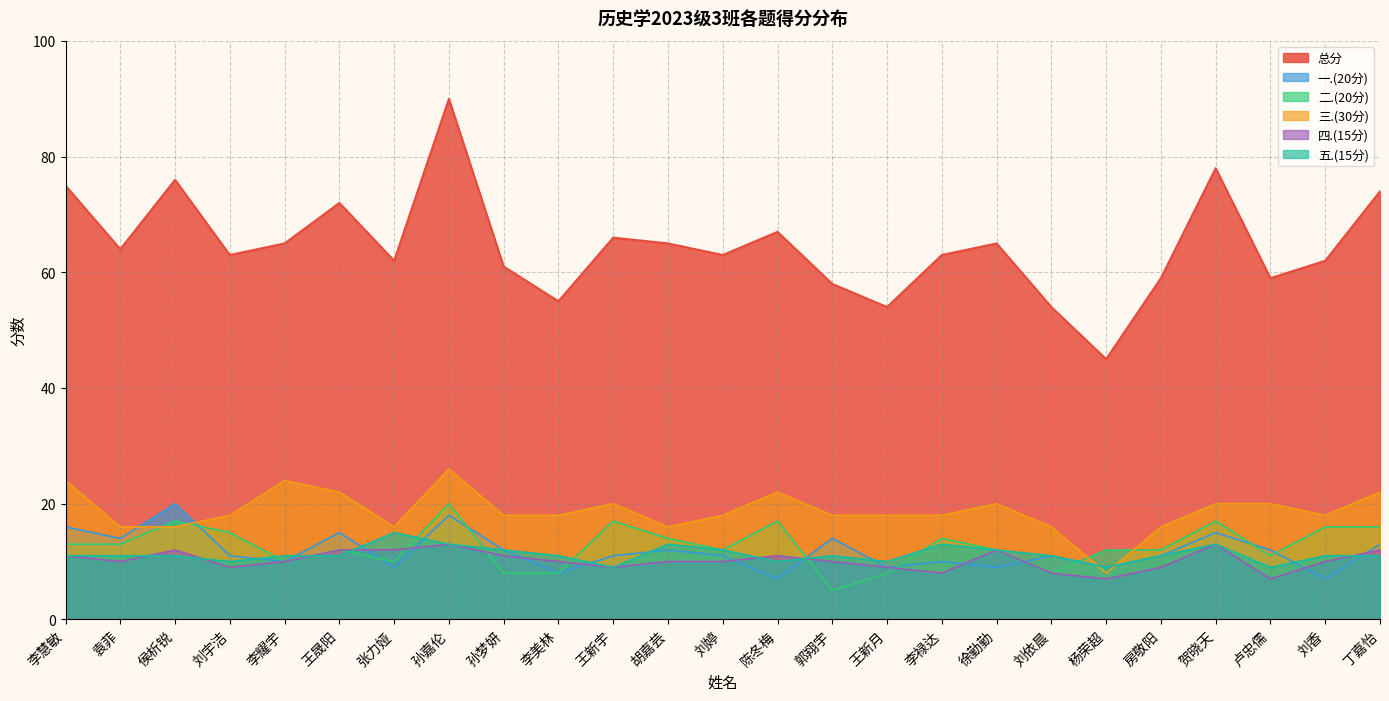

What is the label of the 14th point from the left?

陈冬梅